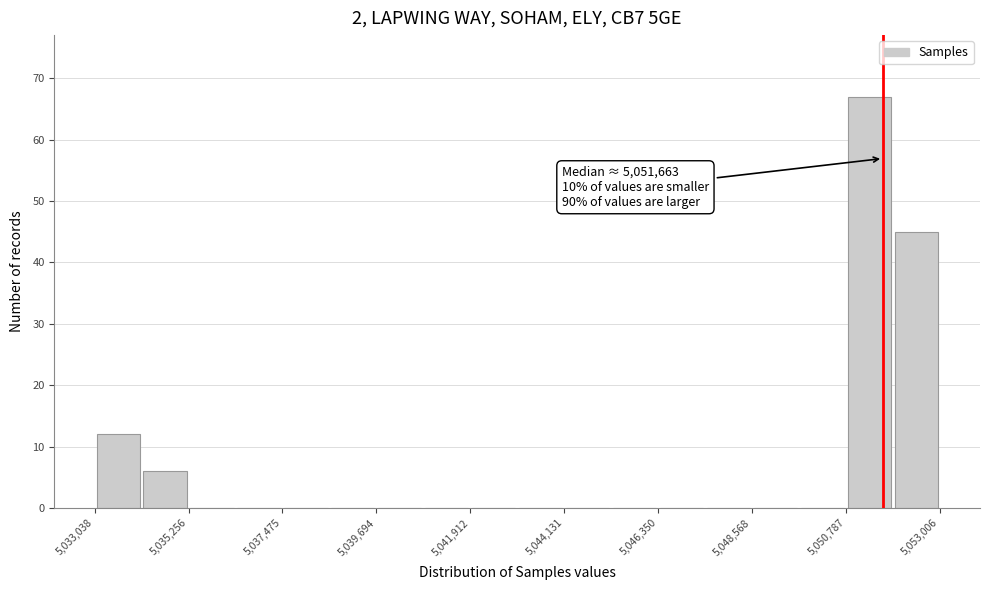

Around what value on the x-axis is the tallest bar? Give the approximate position of its centre, as read against the axis.

5051500